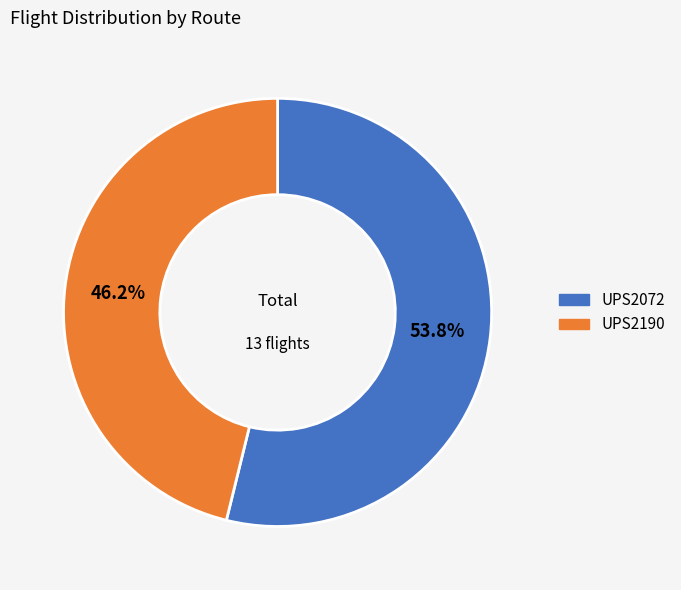

What is the ratio of the value at UPS2190 to the value at UPS2072?

0.9